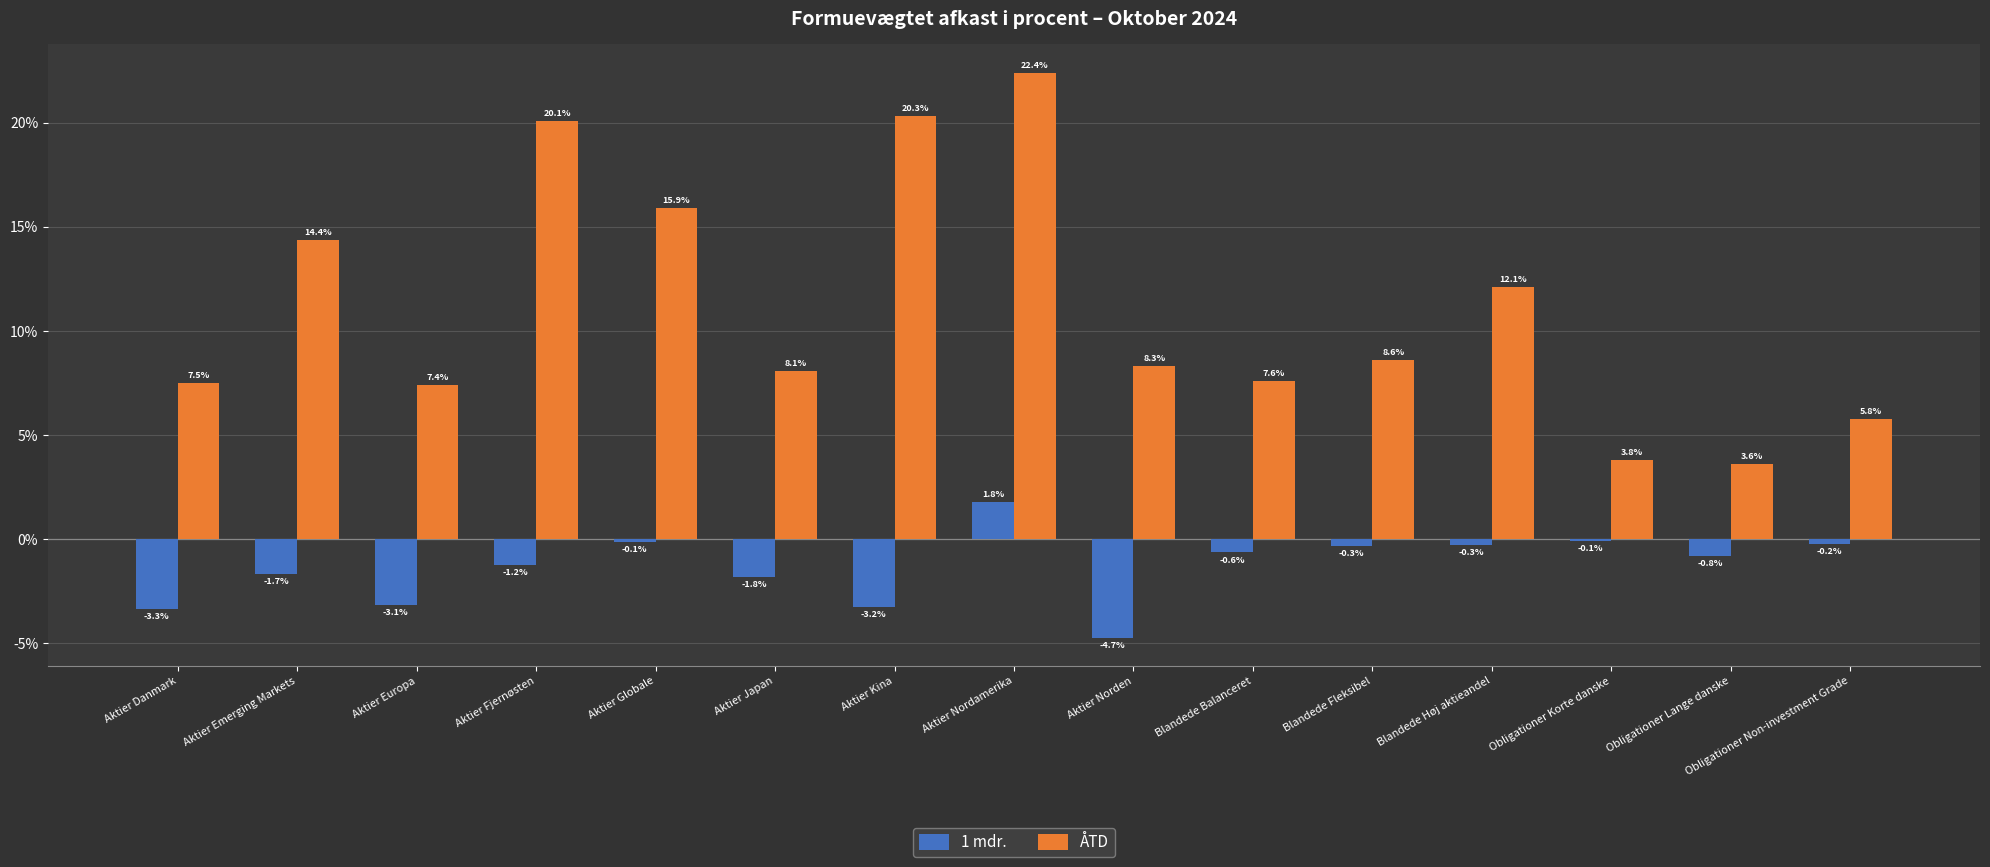

Does the chart contain stacked bars?

No